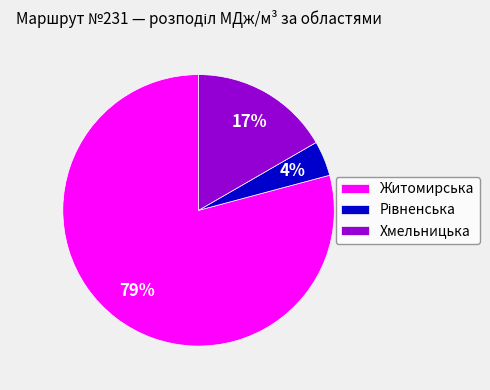

Does Житомирська account for over 50% of the chart?

Yes